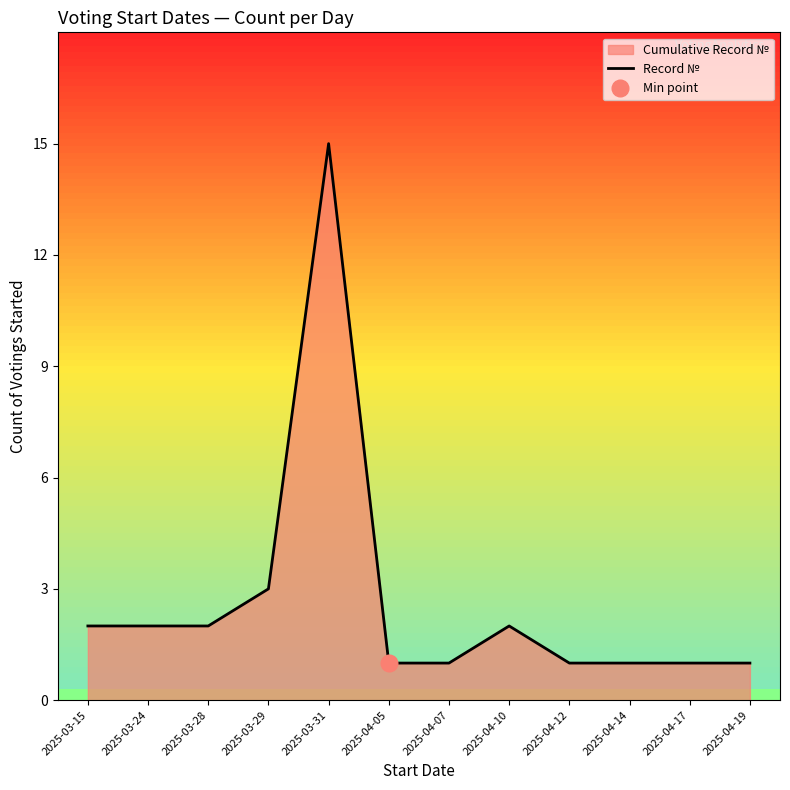

What is the label of the 5th point from the left?

2025-03-31